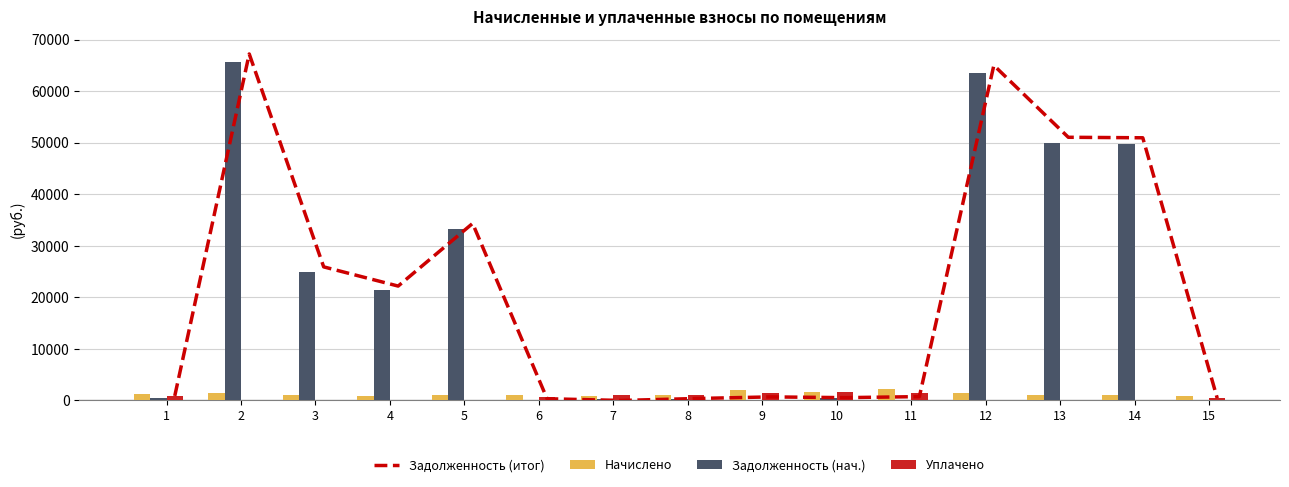

At which label does Уплачено first exceed 471?

1